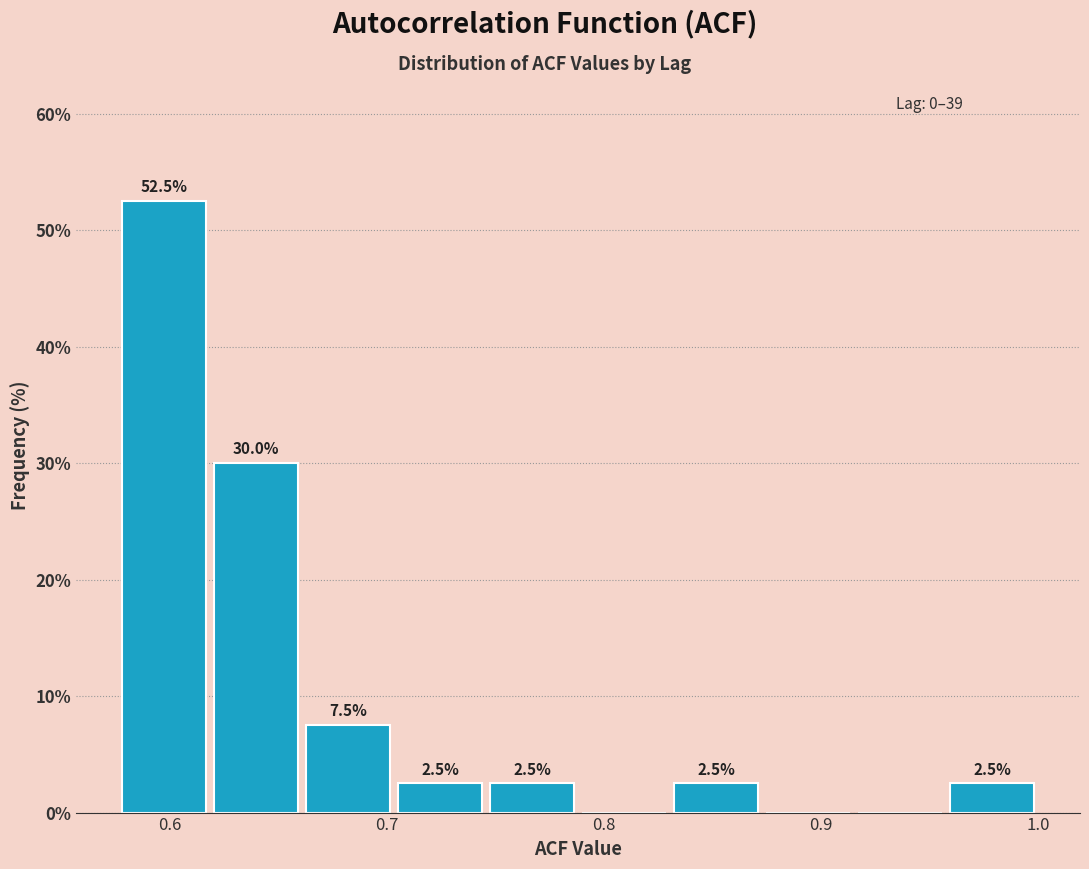

Over which range of the x-axis is the bar tallest?

0.58 to 0.62